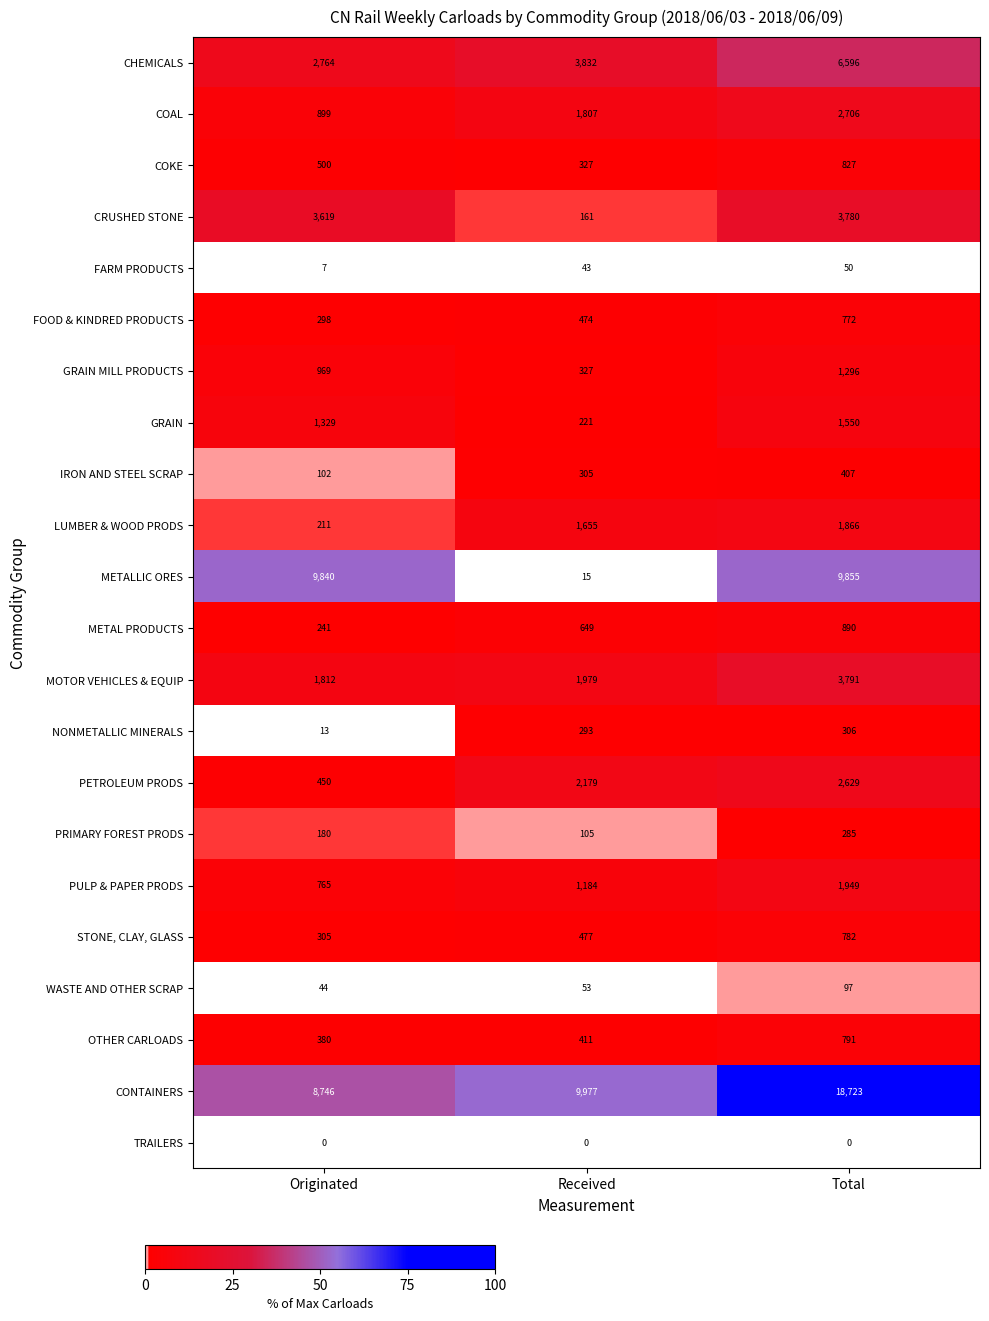

What is the minimum value for IRON AND STEEL SCRAP?

102